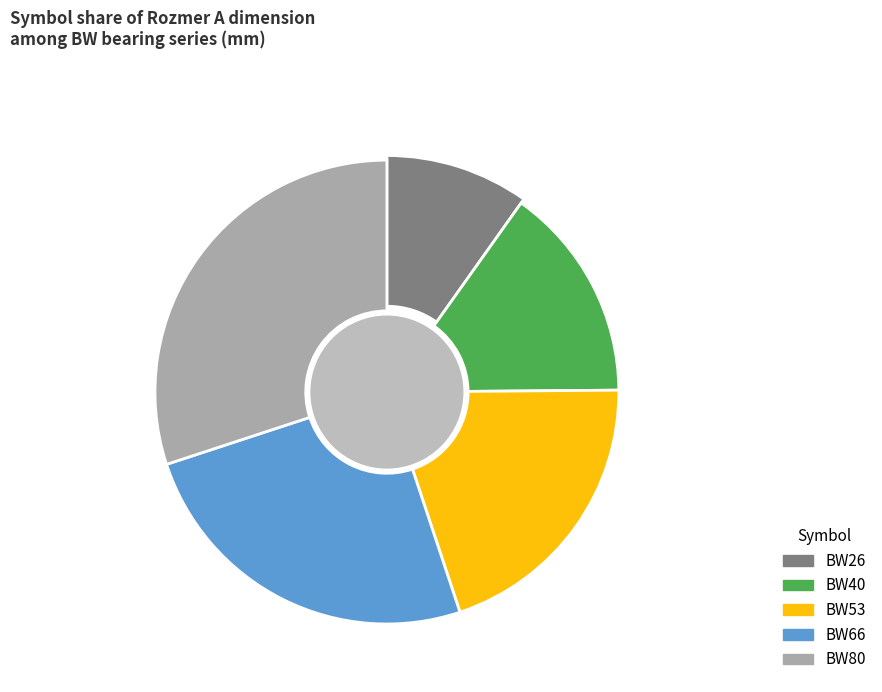

To the nearest percent, what portion does BW80 represent?

30%